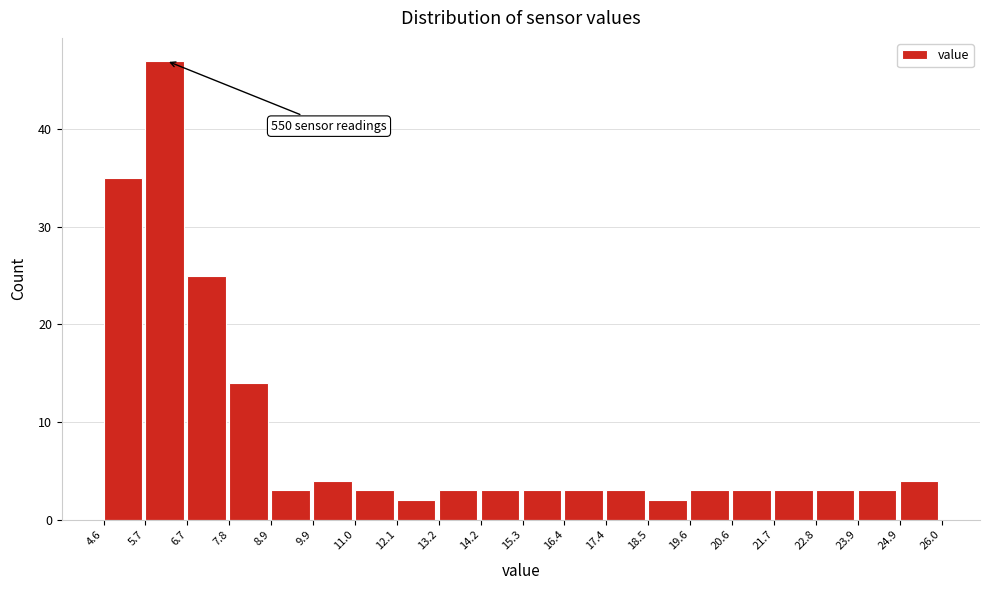

Over which range of the x-axis is the bar tallest?

5.7 to 6.7